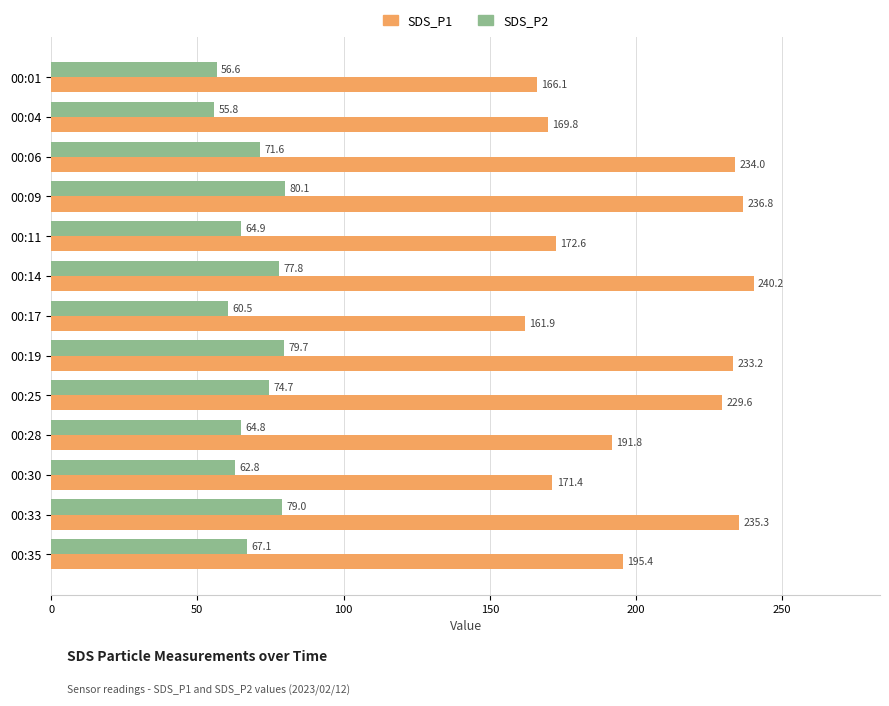

Rank the categories by SDS_P1 value from highest to lowest.

00:14, 00:09, 00:33, 00:06, 00:19, 00:25, 00:35, 00:28, 00:11, 00:30, 00:04, 00:01, 00:17